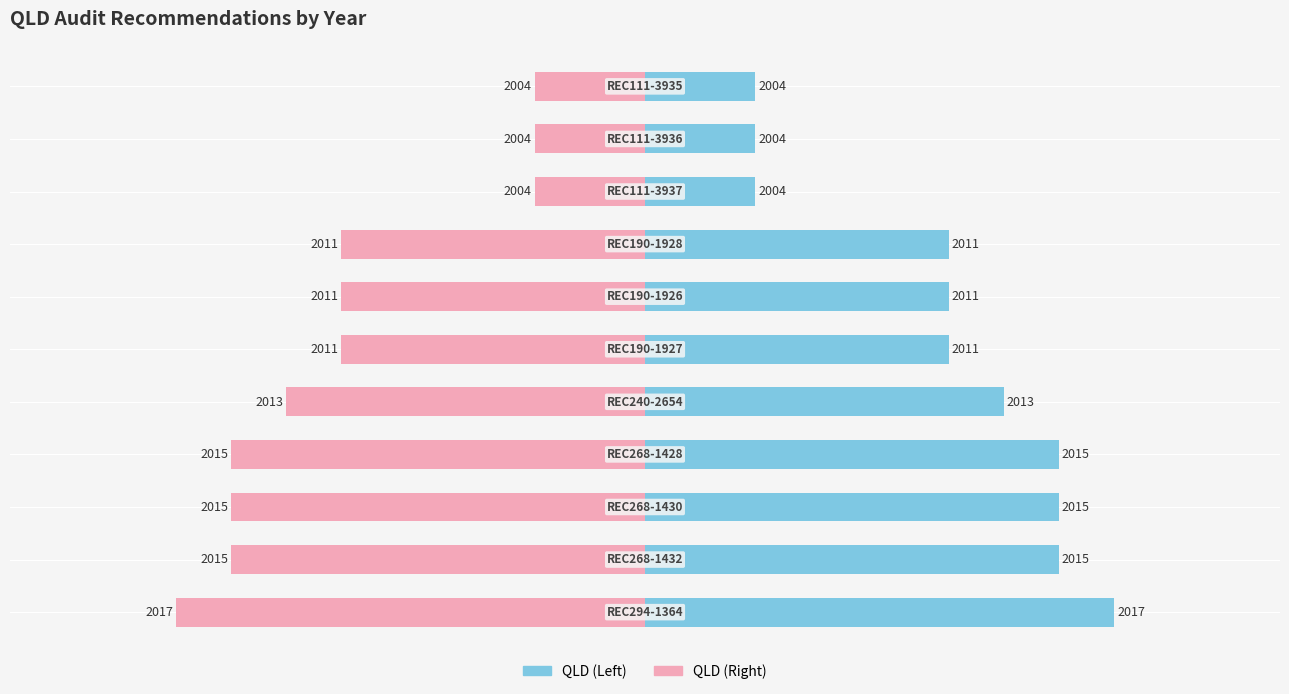

How many QLD (Left) values are between 20 and 75?

10